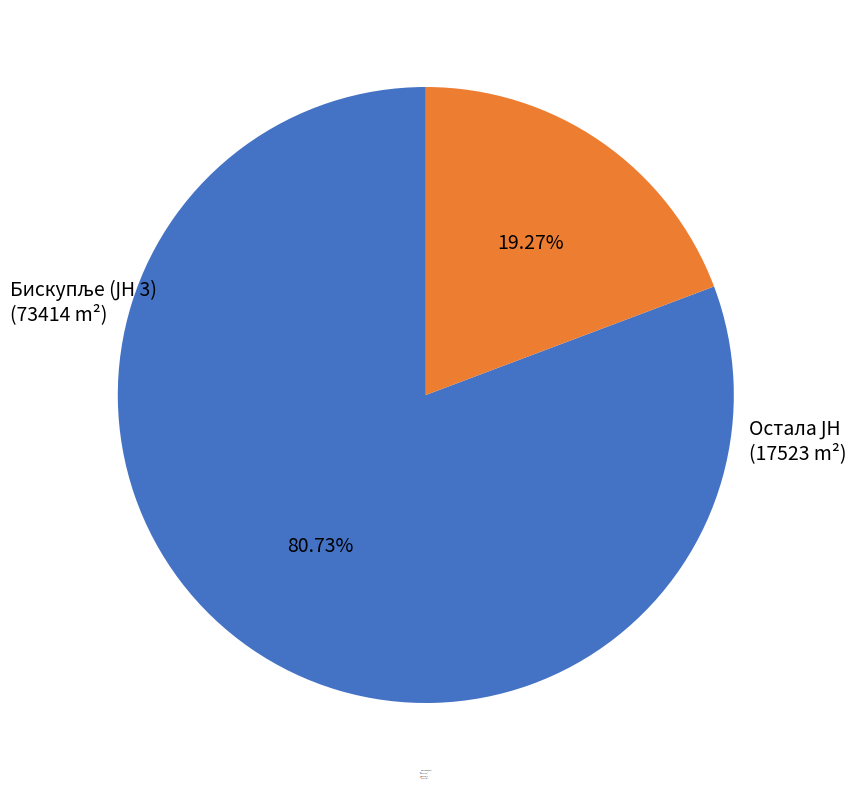

Is there a majority slice in this chart?

Yes